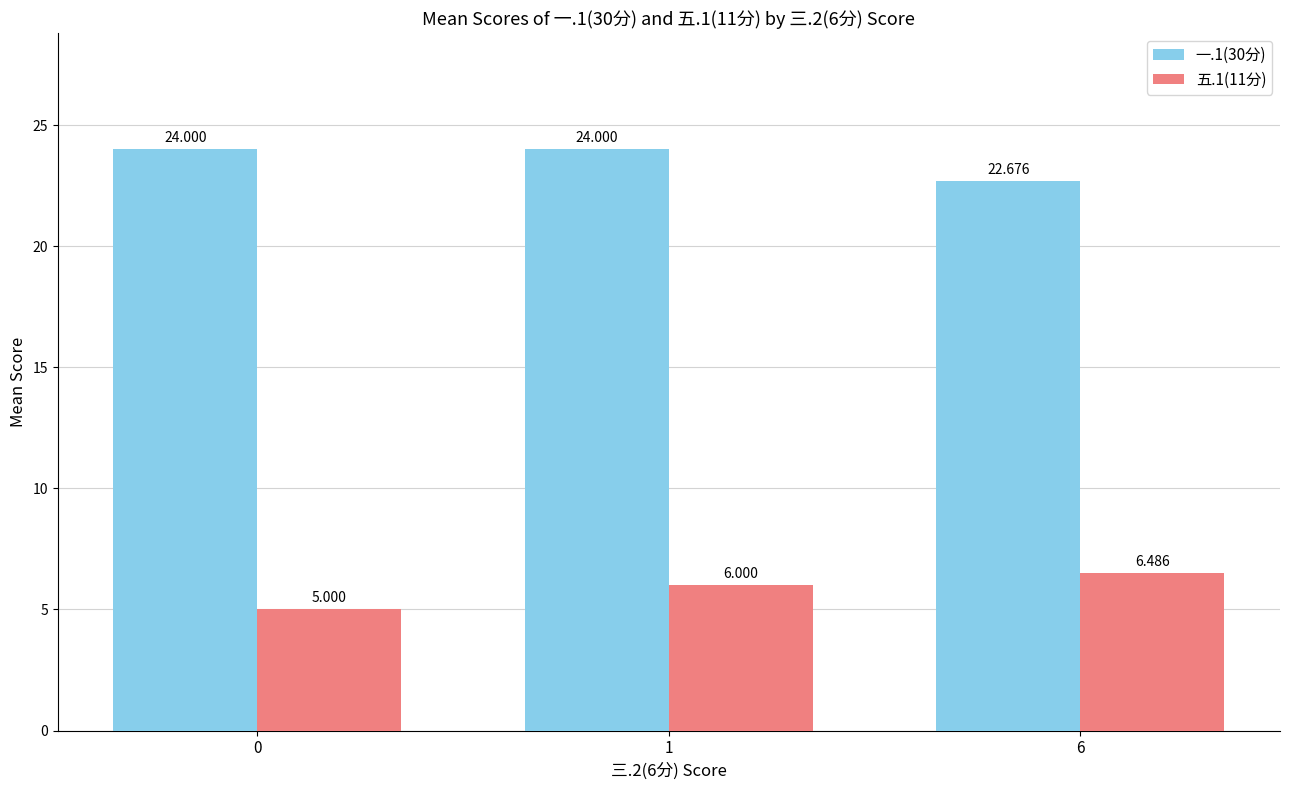

Between 0 and 6, which series saw the biggest shift?

五.1(11分)